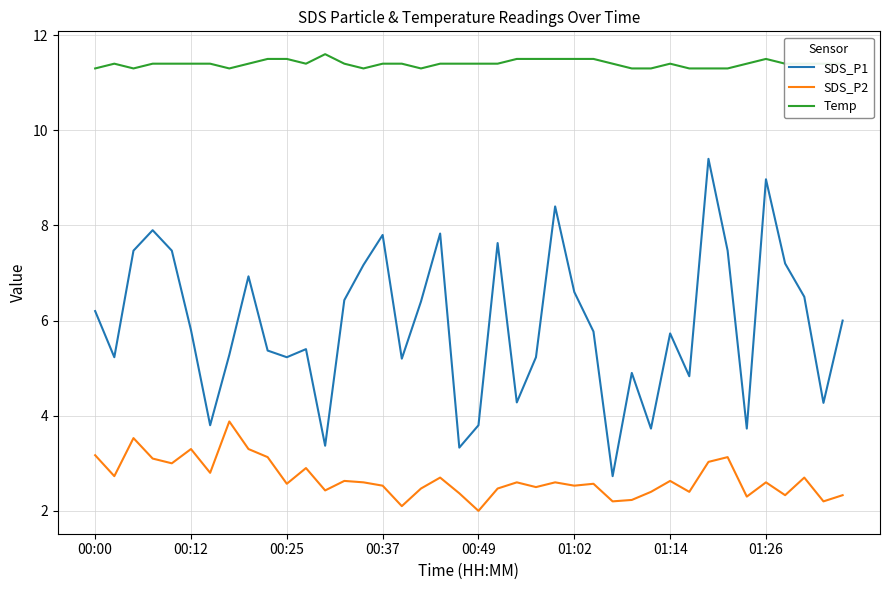

Which series has the largest range (max minus min)?

SDS_P1